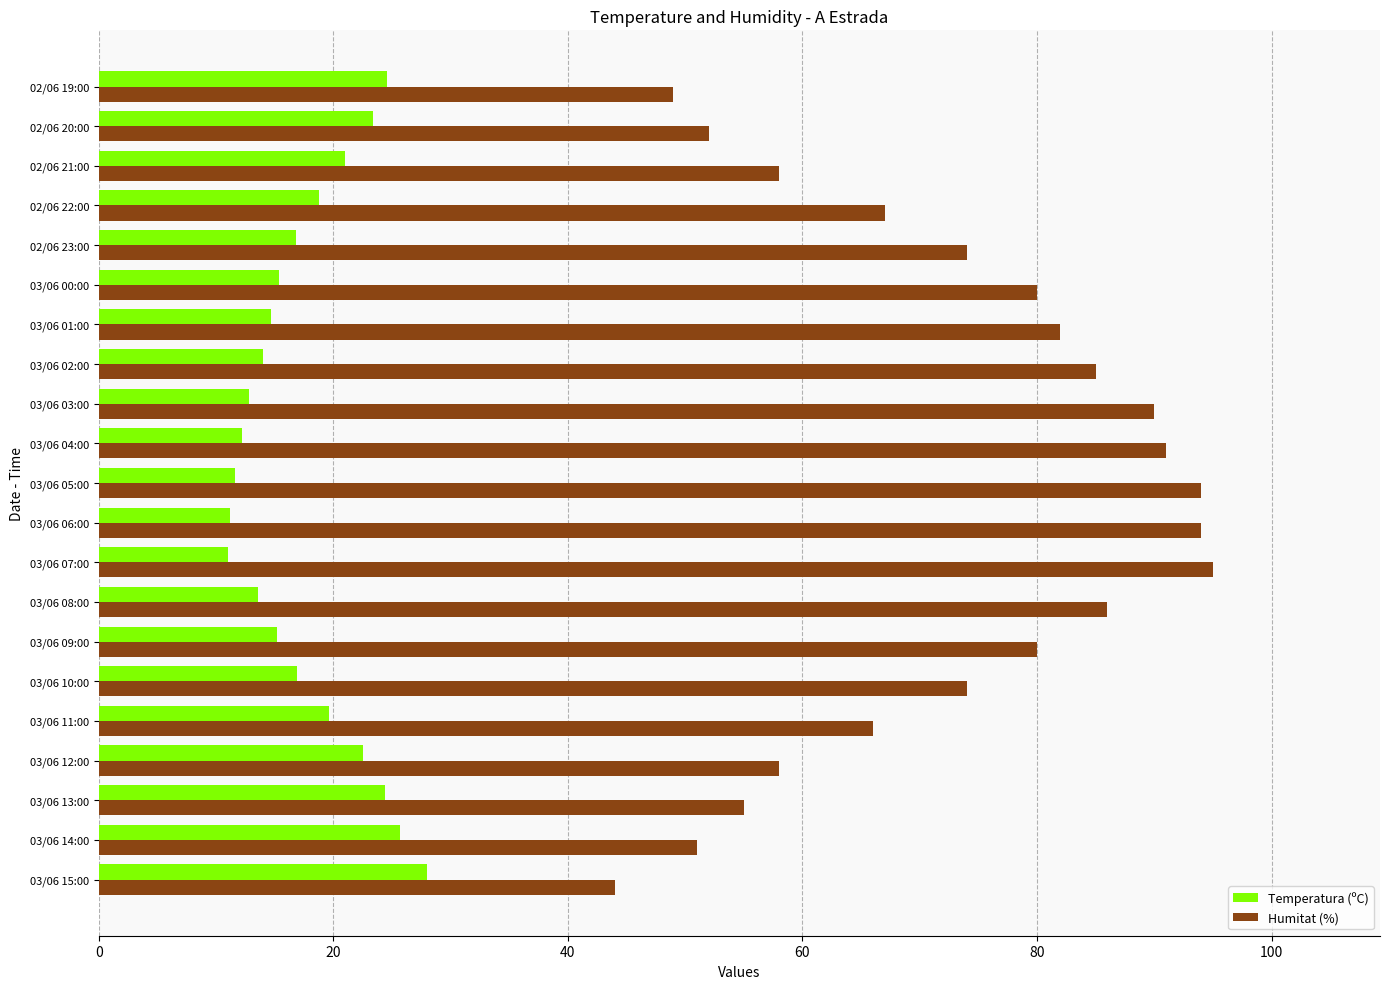

Which series has the largest total across all categories?

Humitat (%)